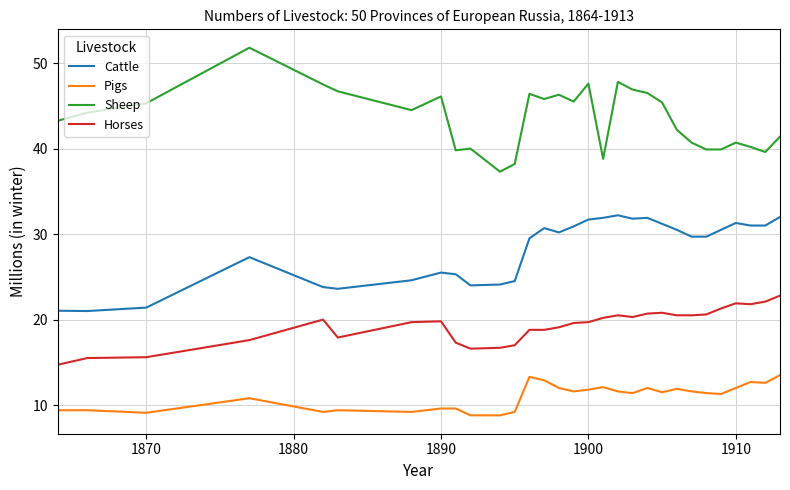

What is the difference between the maximum and minimum values in the Sheep series?

14.5